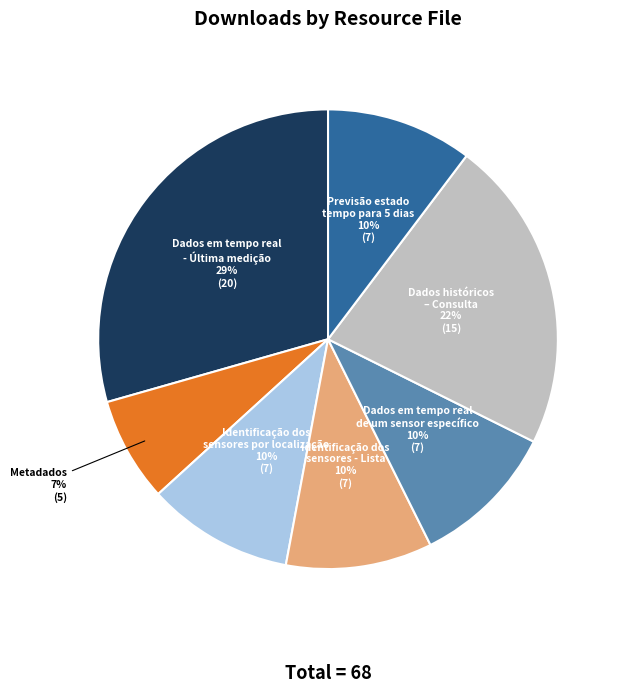

To the nearest percent, what is the average slice percentage?

14%